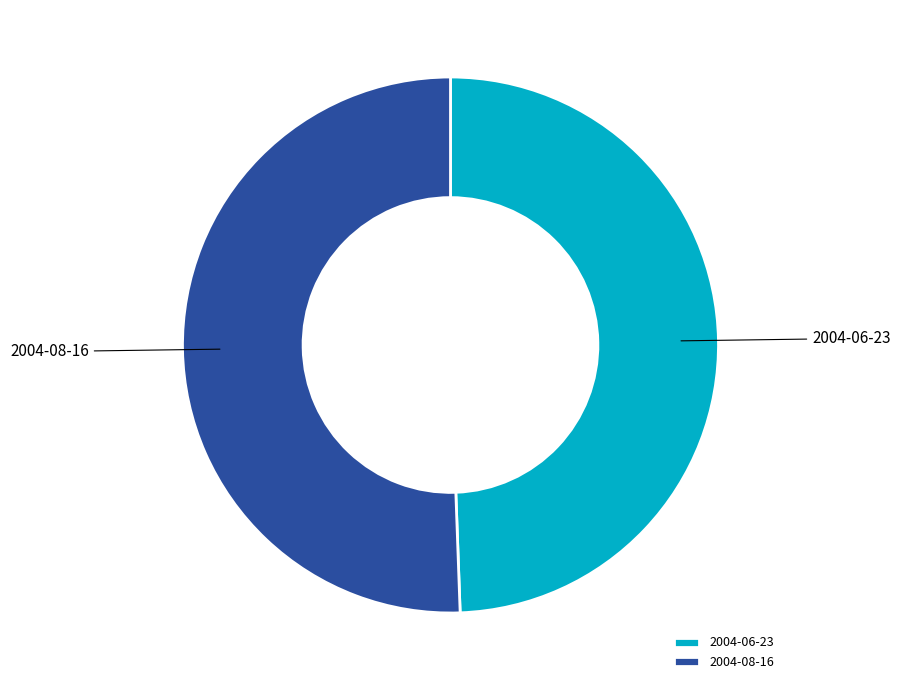

What is the ratio of the value at 2004-08-16 to the value at 2004-06-23?

1.0